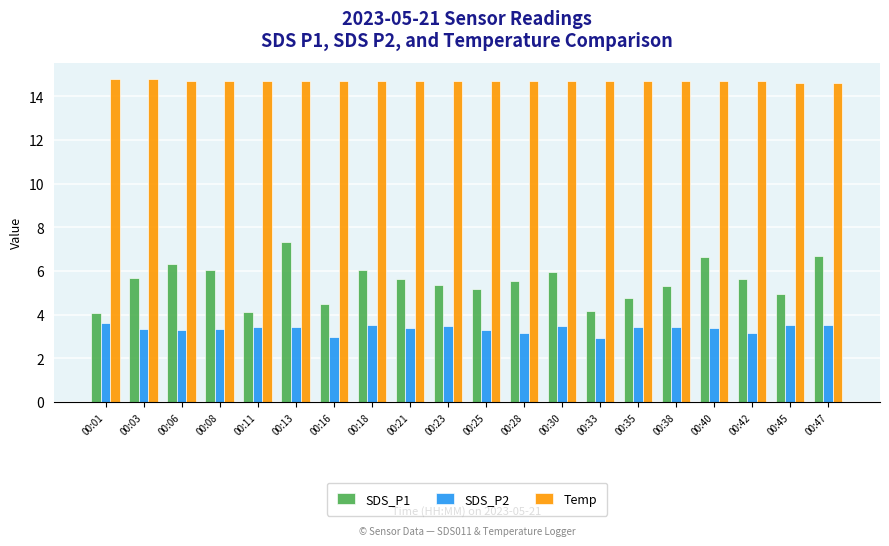

At how many categories does at least one series exceed 11?

20